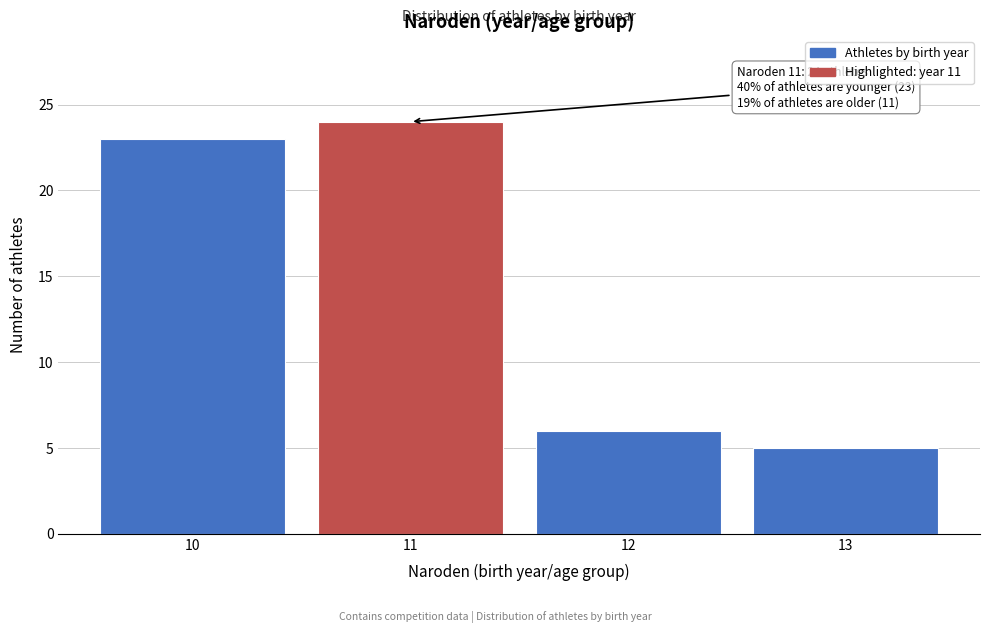

Reading right to left, extract all data points from this chart.

13=5	12=6	11=24	10=23